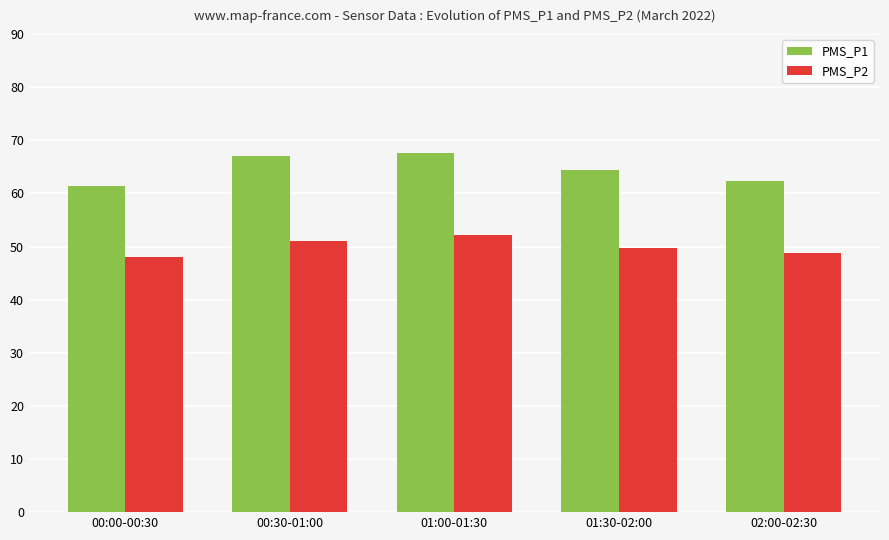

Reading left to right, what are all the values shown in this chart?

PMS_P1: 61.5	67.1	67.7	64.5	62.4
PMS_P2: 48.1	51.1	52.1	49.8	48.9